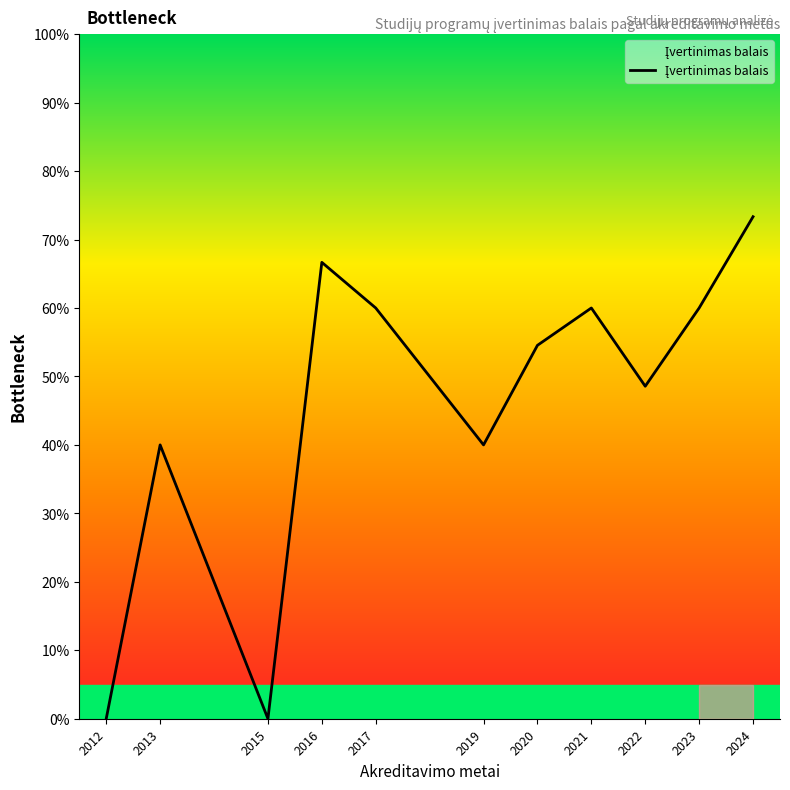

True or false: there are more than 0 points higher than both neighbors.

True